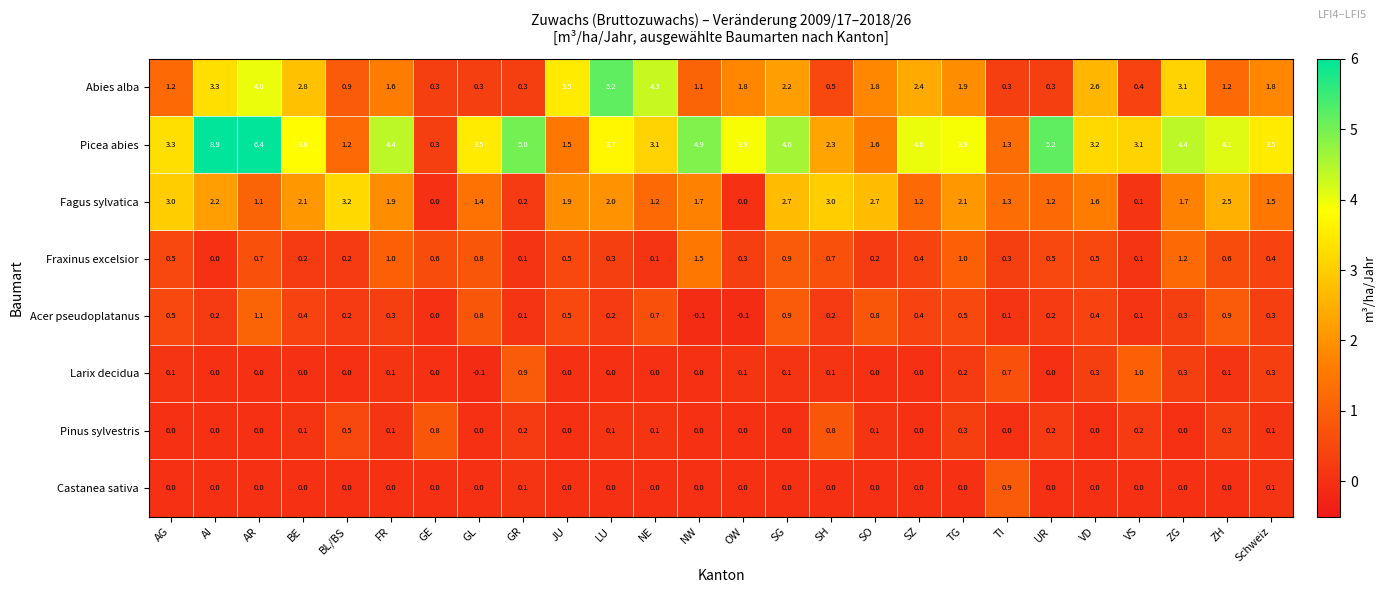

What is the difference between the highest and lowest values at VD?

3.2